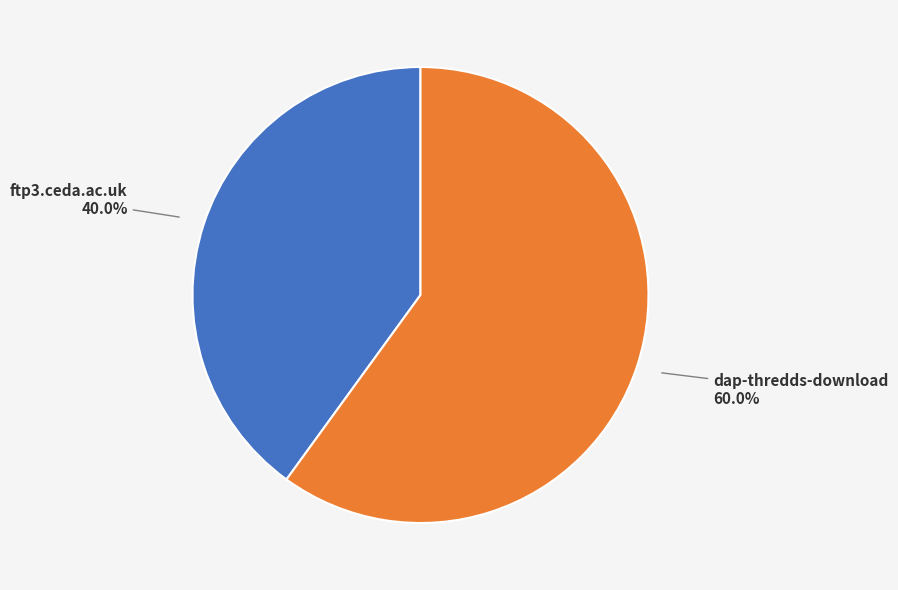

What is the ratio of the value at ftp3.ceda.ac.uk to the value at dap-thredds-download?

0.7